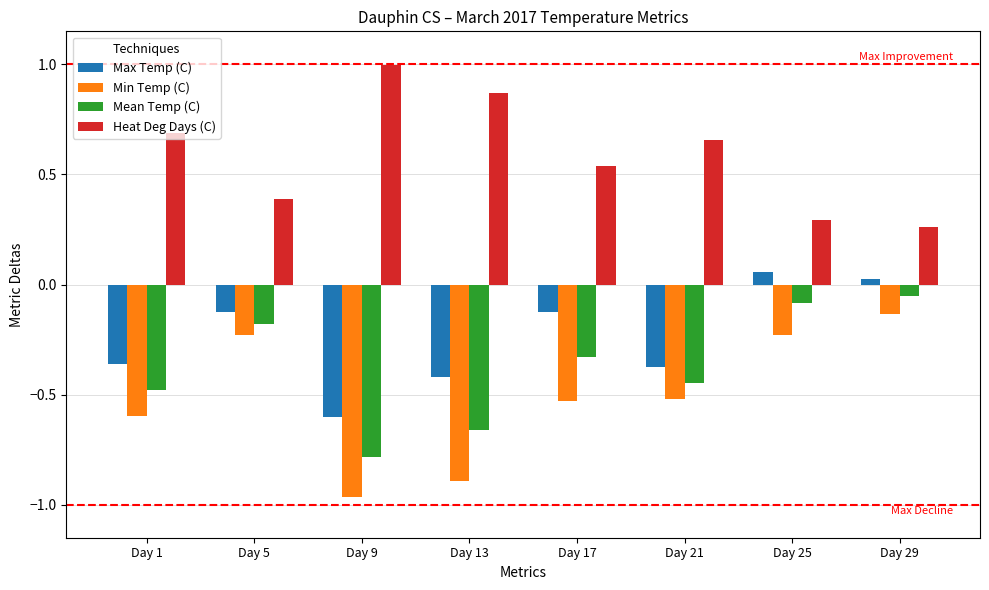

Where is Mean Temp (C) nearest to the value 0?

Day 29